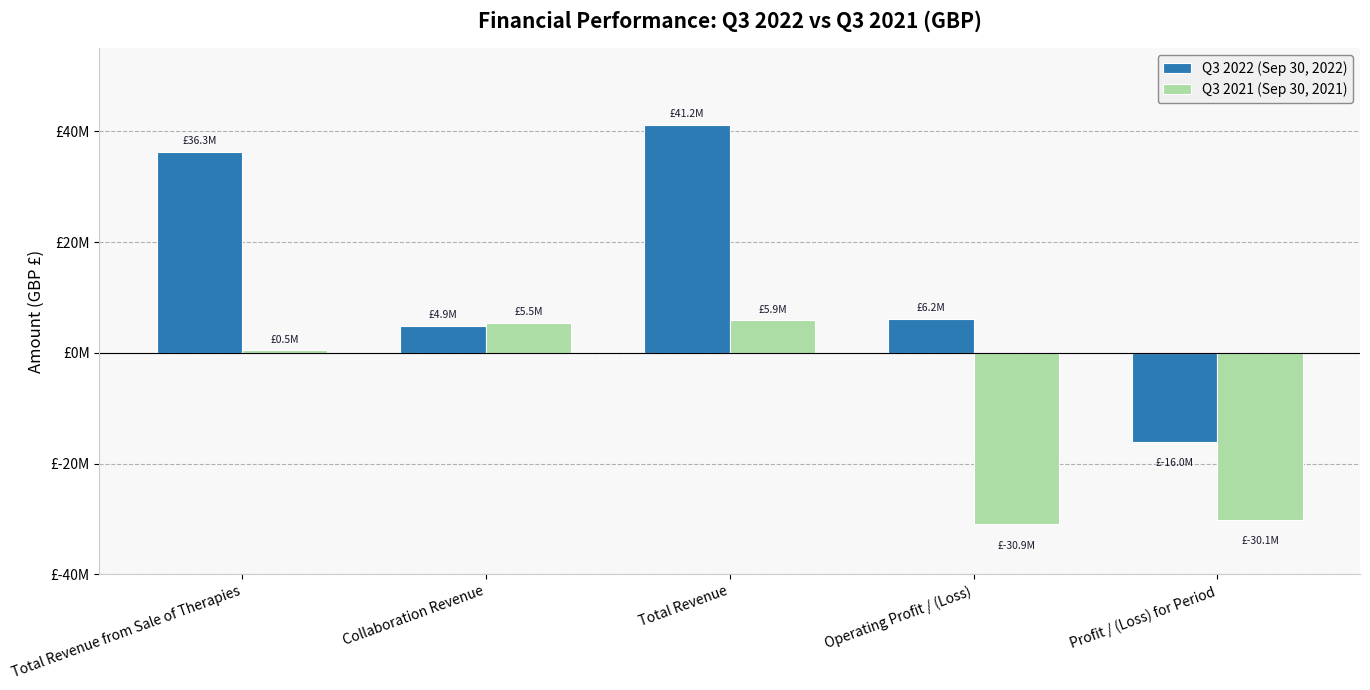

Rank the series by their maximum value, from highest to lowest.

Q3 2022 (Sep 30, 2022), Q3 2021 (Sep 30, 2021)